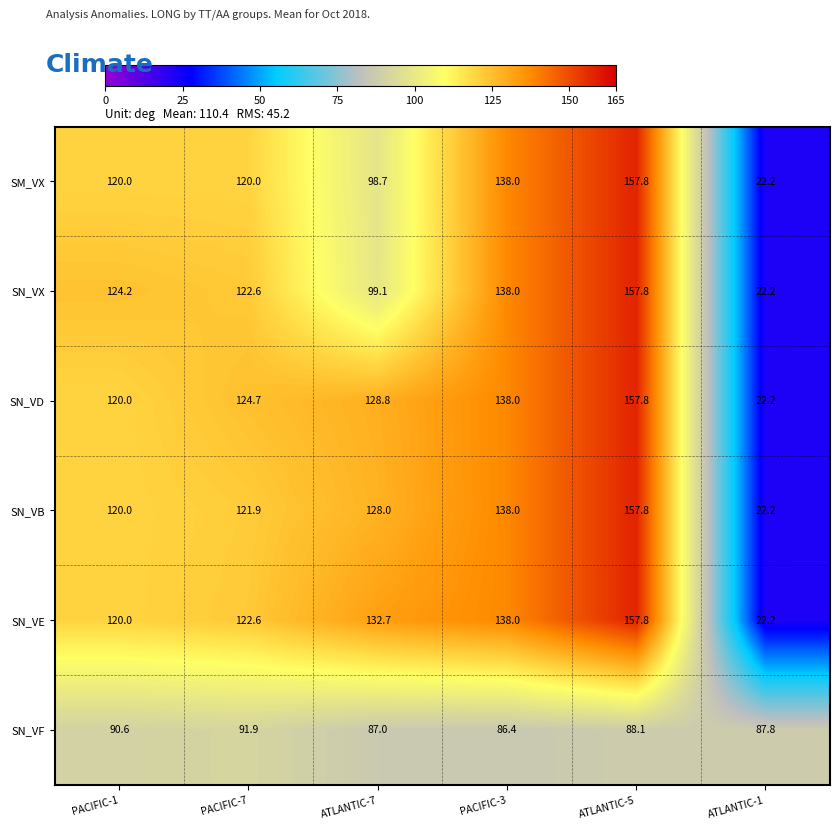

Which category has the highest value across all series?

ATLANTIC-5